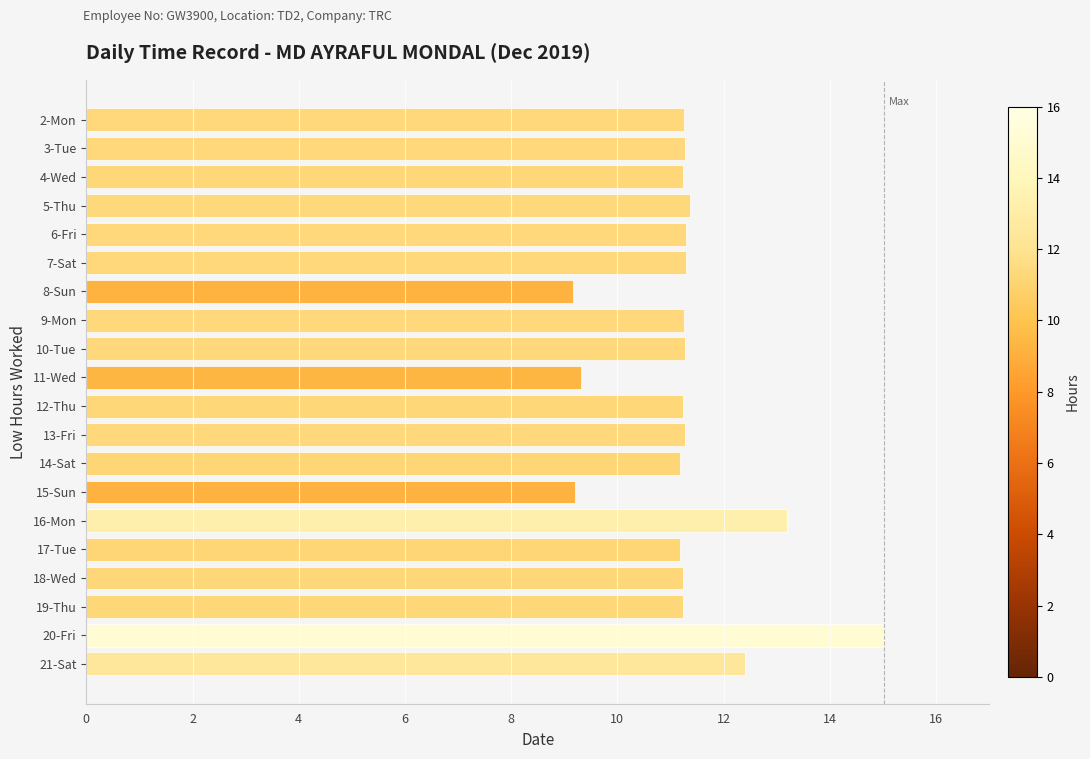

Approximately how many times larger is the value at 4-Wed compared to 8-Sun?

1.2